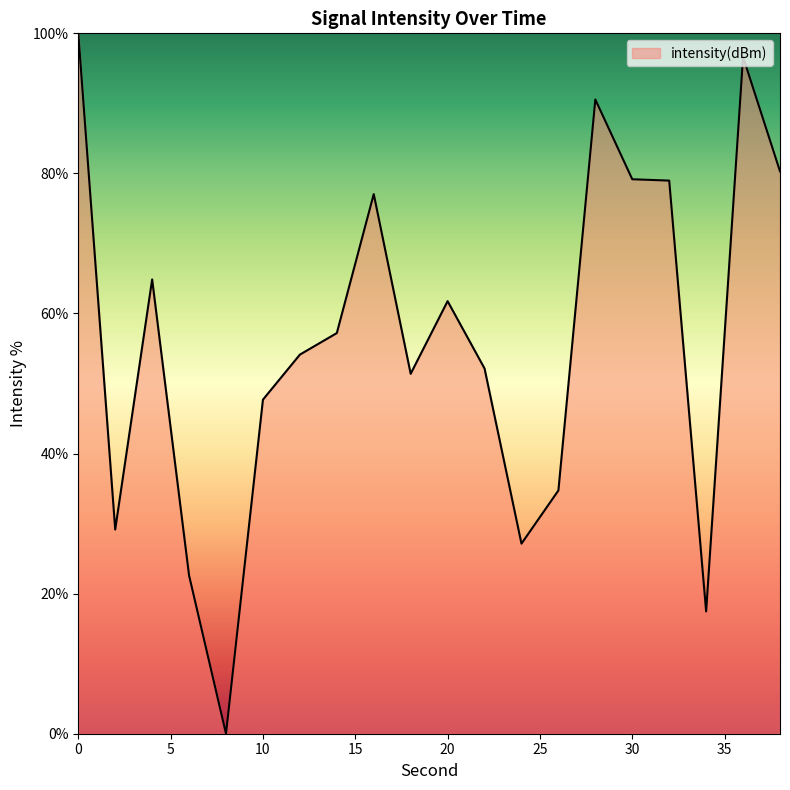

What is the greatest value displayed?

100.0